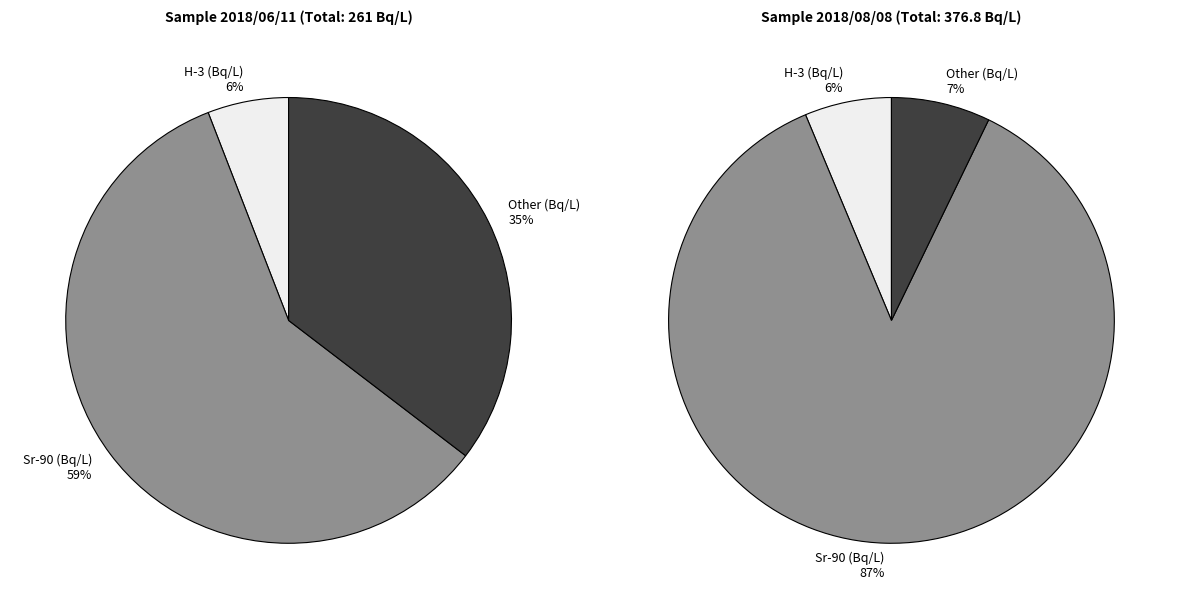

Which has a higher value, 2018/08/08 or 2018/06/11?

2018/08/08